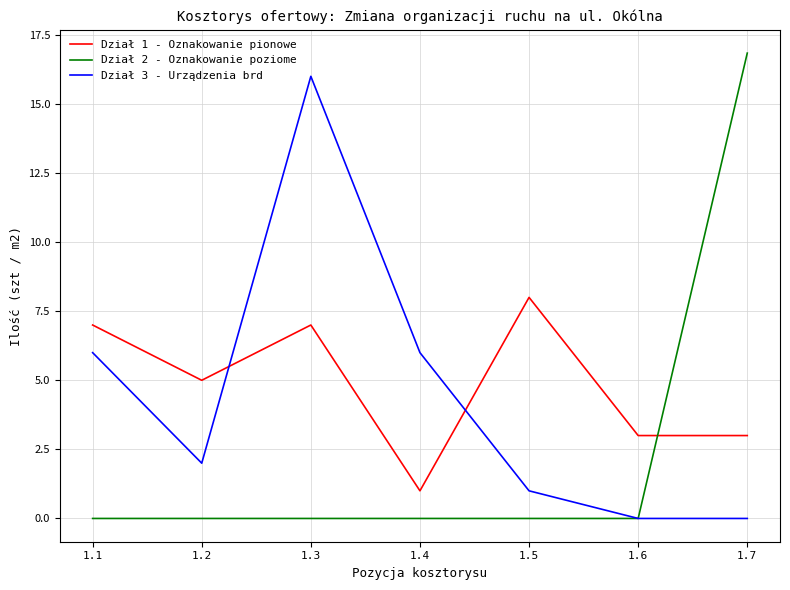

What is the sum of all Dział 2 - Oznakowanie poziome values?

16.8